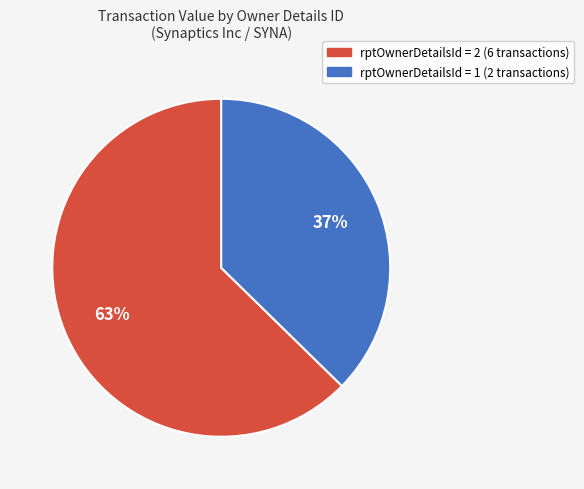

Is there any slice that represents more than half of the pie?

Yes